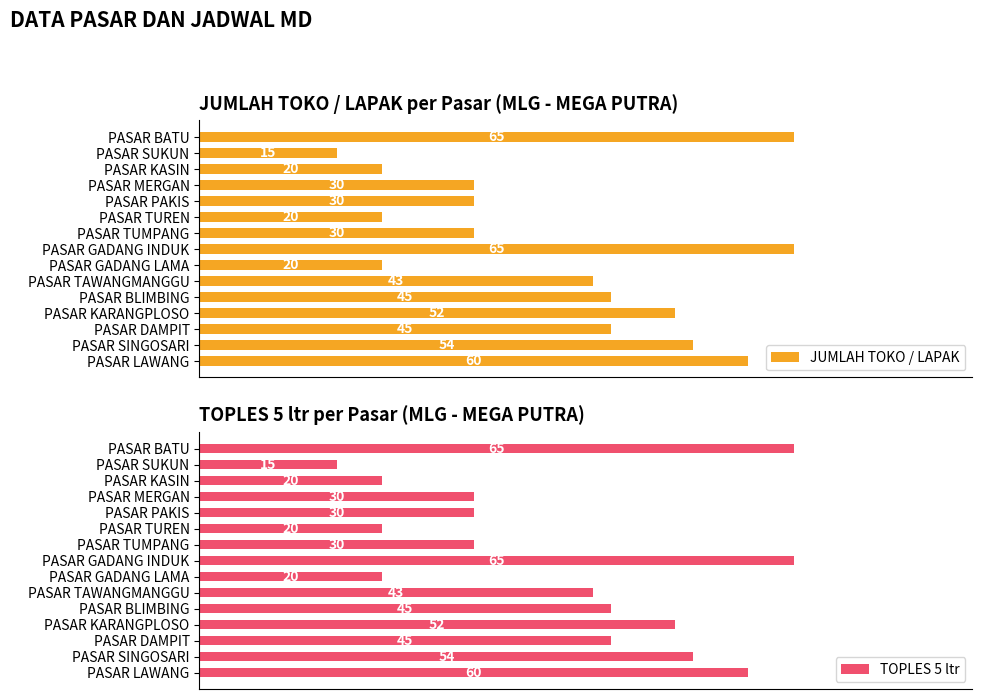

At which label is TOPLES 5 ltr closest to 40?

PASAR TAWANGMANGGU